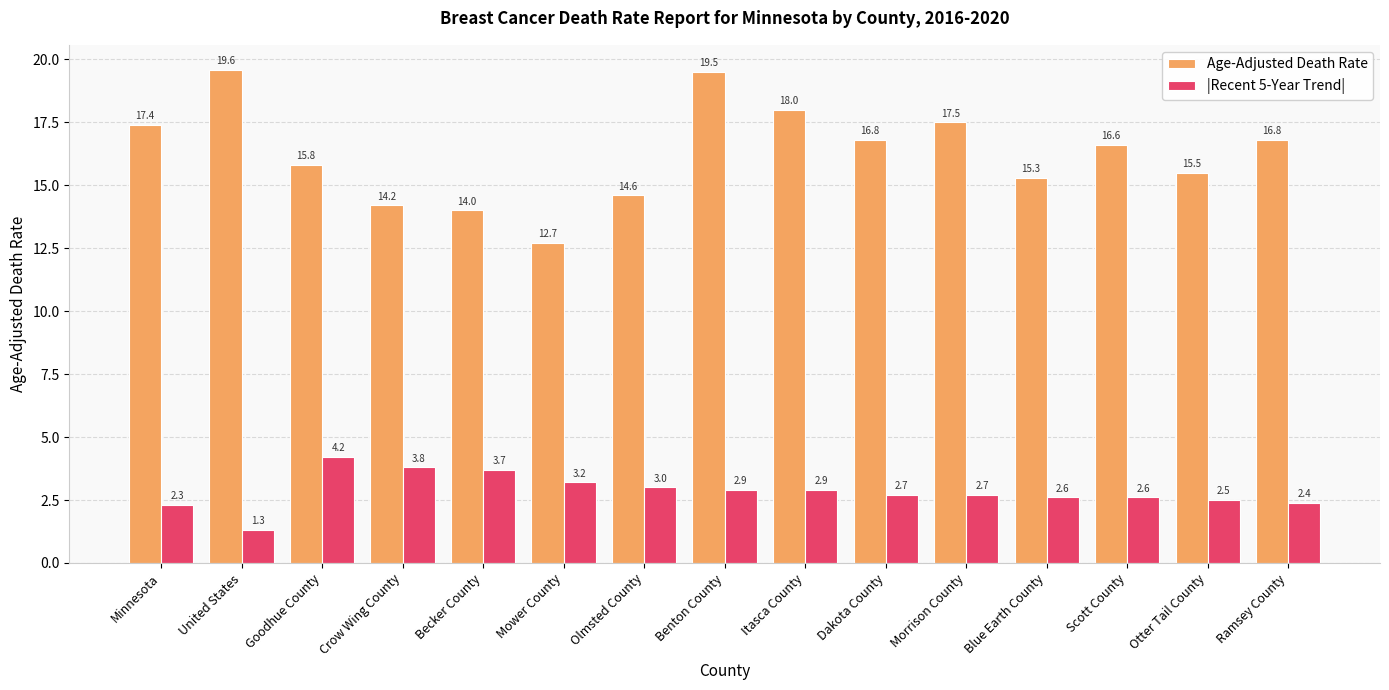

Which series has the widest spread of values?

Age-Adjusted Death Rate